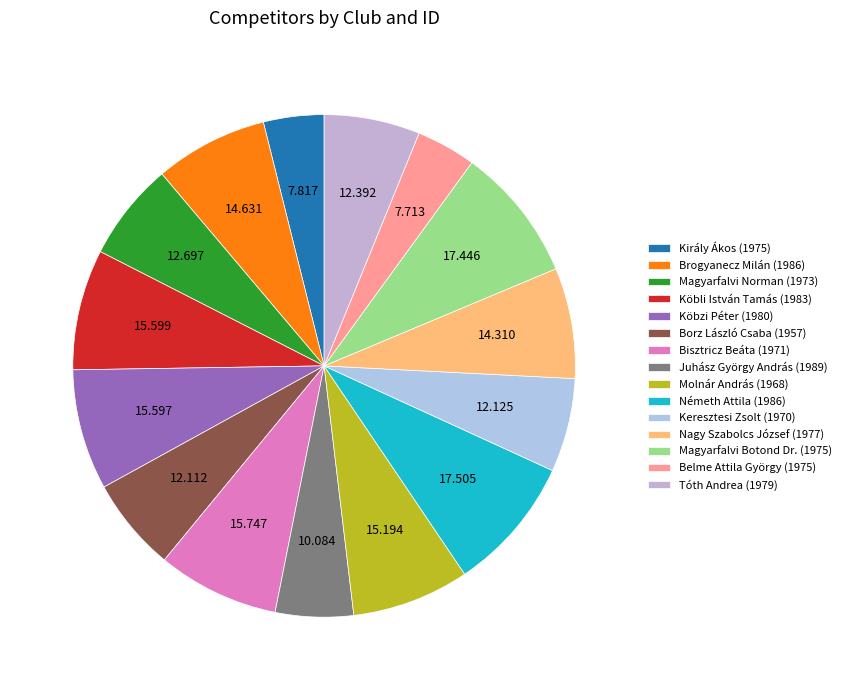

Do Juhász György András (1989) and Nagy Szabolcs József (1977) together represent more than half of the pie?

No